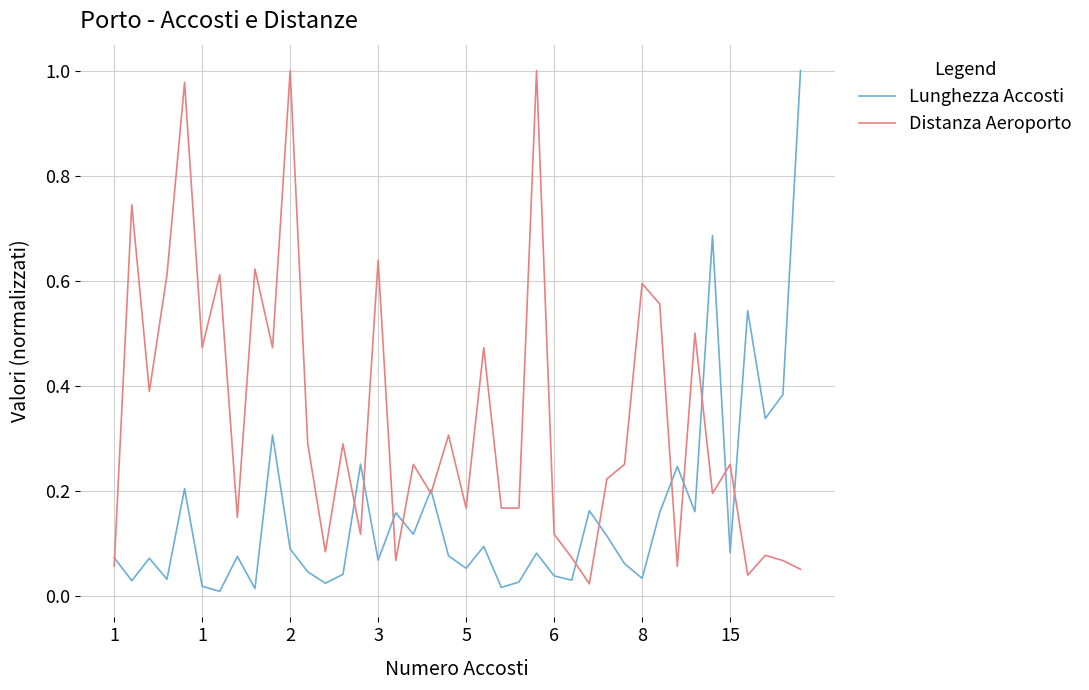

Which series has the largest total across all categories?

Distanza Aeroporto